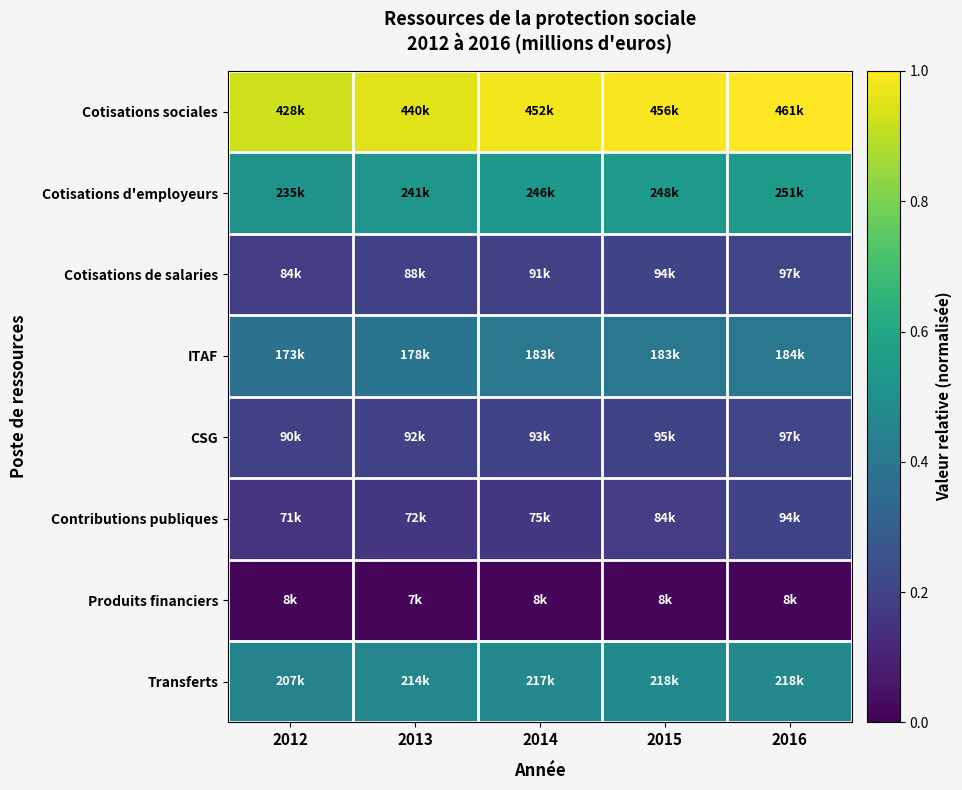

List the series in order of their peak value, lowest first.

Produits financiers, Contributions publiques, CSG, Cotisations de salaries, ITAF, Transferts, Cotisations d'employeurs, Cotisations sociales